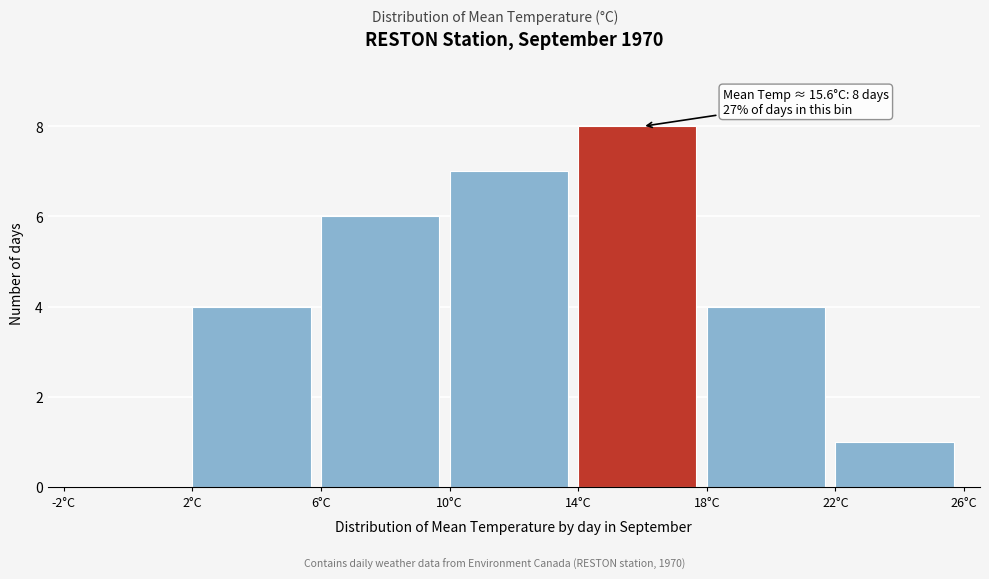

Over which range of the x-axis is the bar tallest?

14 to 18